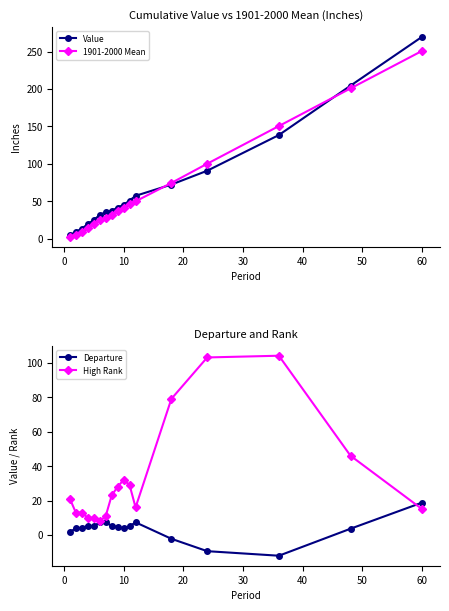

What is the highest value of the 1901-2000 Mean series?

251.0